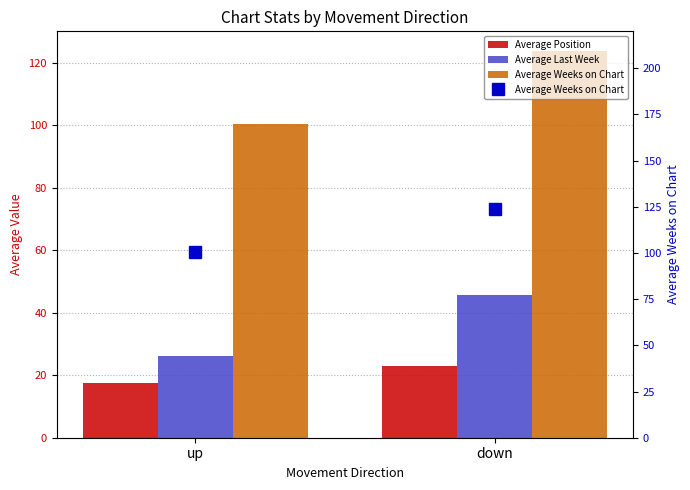

List the labels in order of Average Weeks on Chart value, smallest first.

up, down